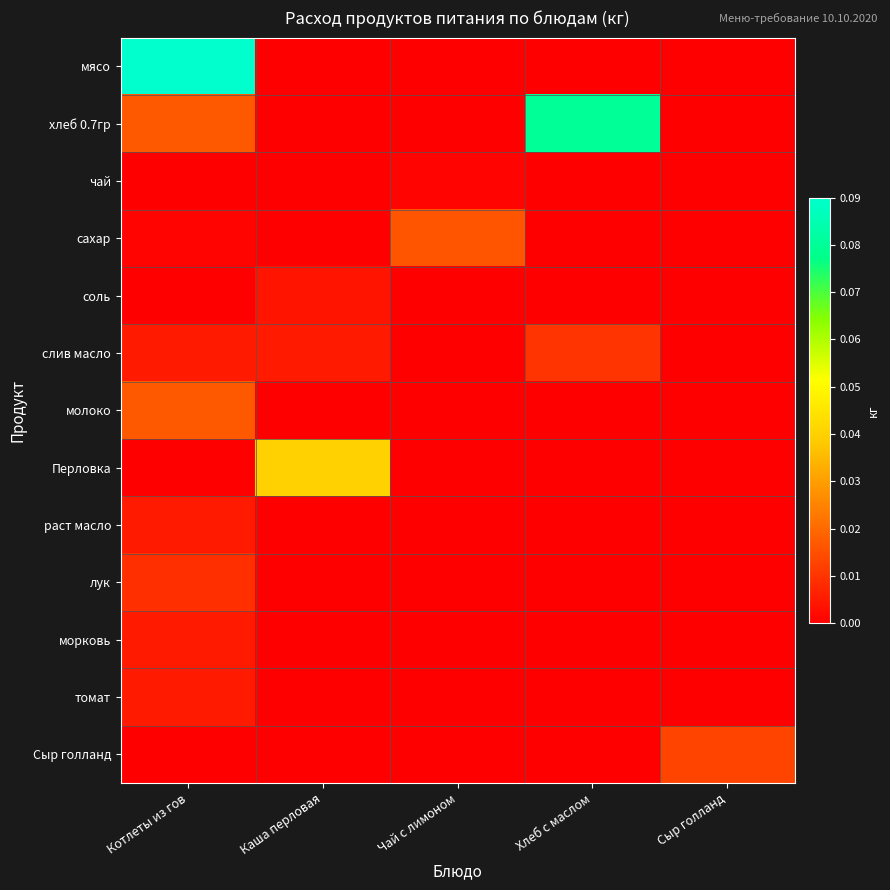

How many categories are shown in the chart?

5